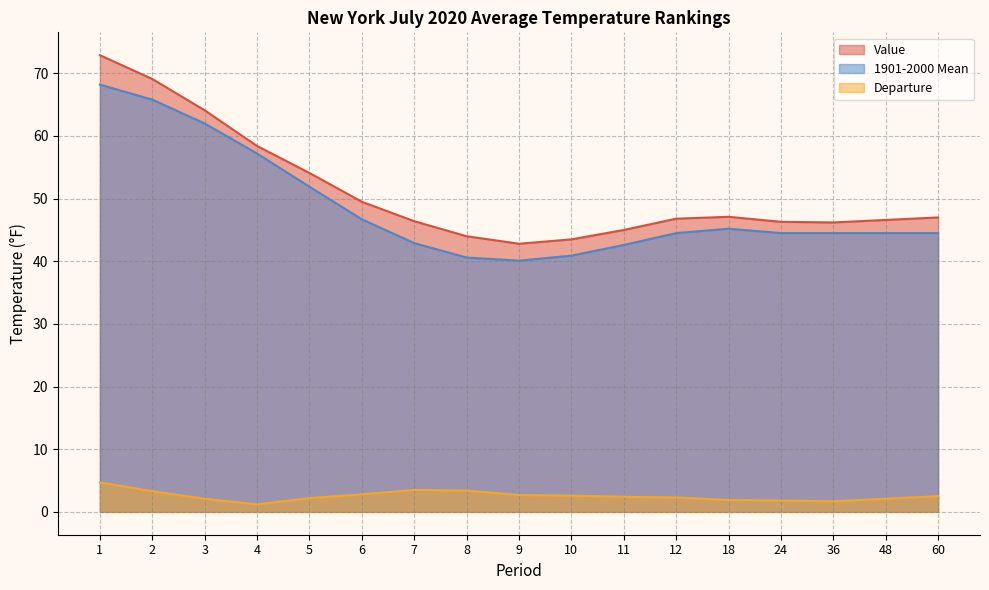

Where is the first local minimum for Departure?

4